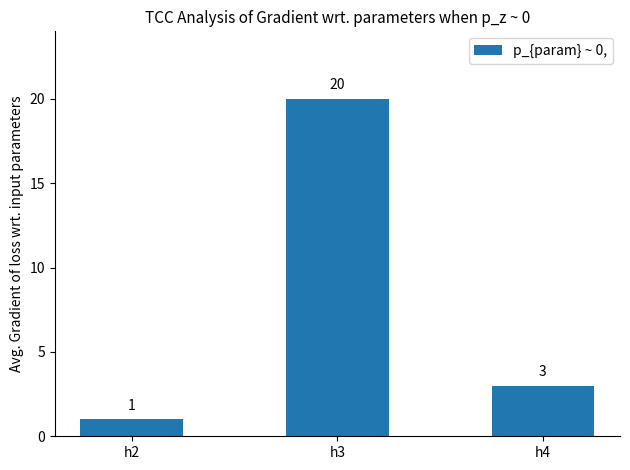

Which has a higher value, h3 or h2?

h3